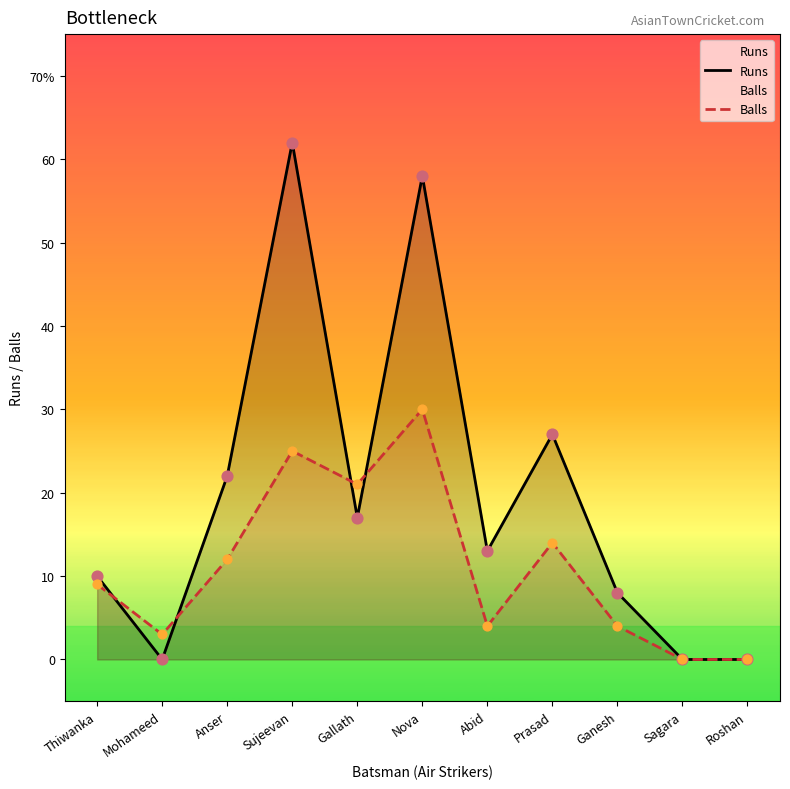

At which category is the sum across all series the highest?

Nova